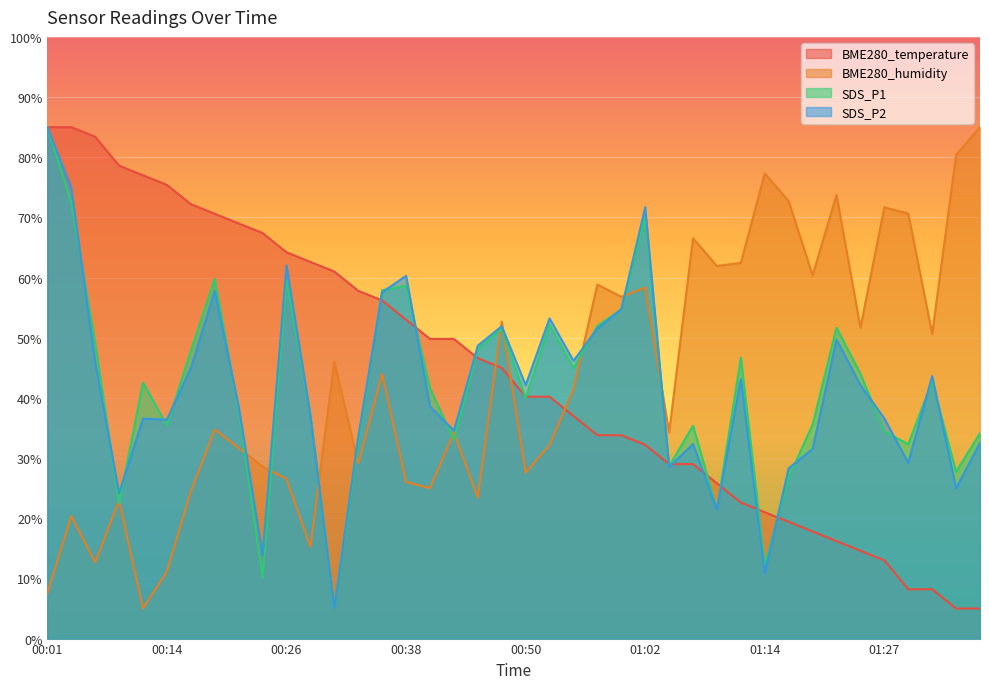

Which has a higher value, 01:10 or 01:19?

01:10